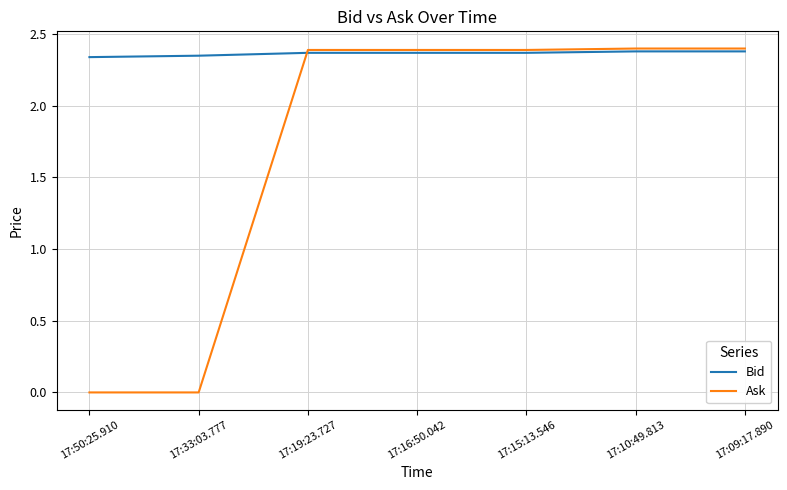

Which series has the largest range (max minus min)?

Ask